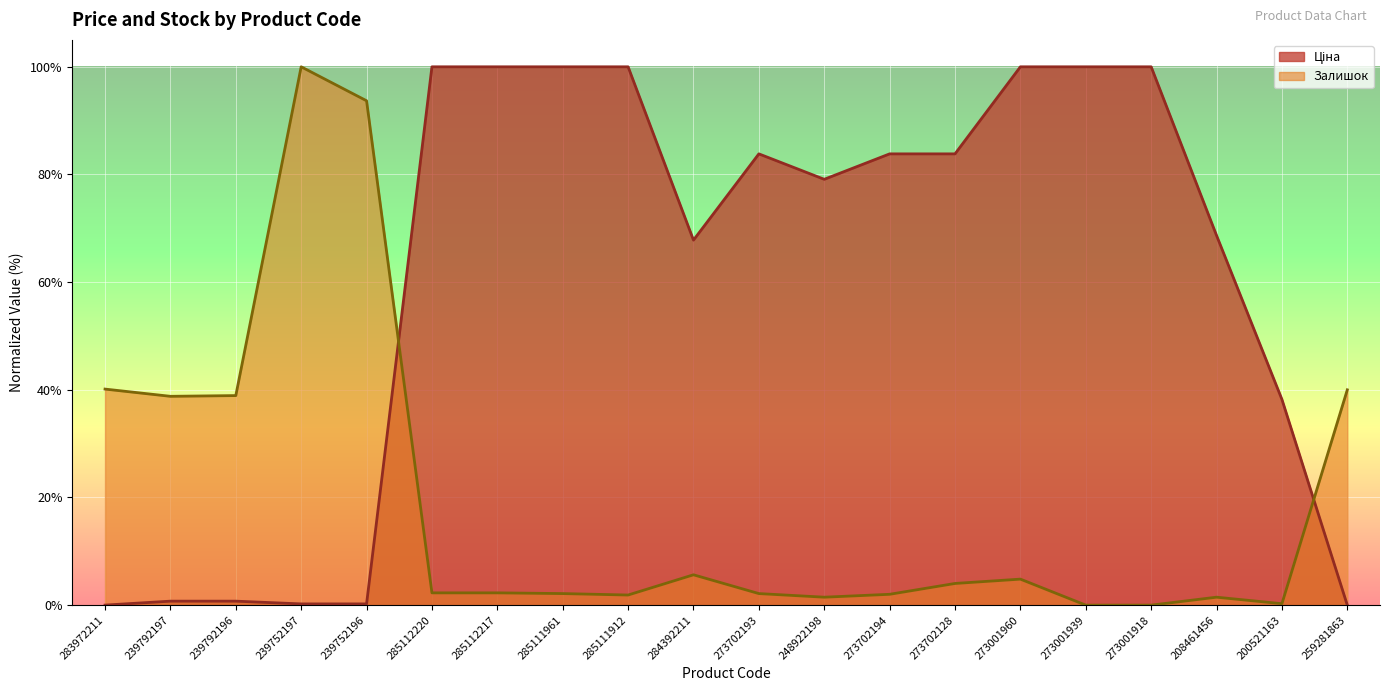

What is the maximum value for Ціна?

100.0